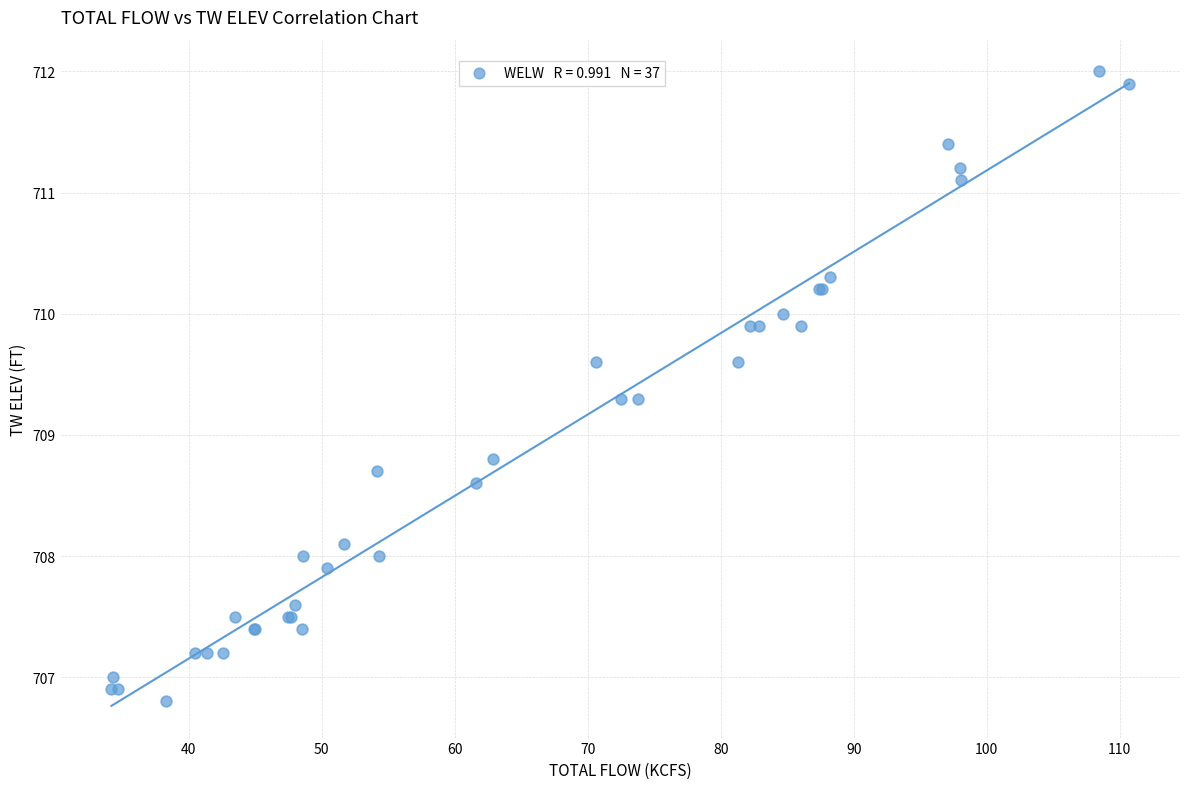

What Y value in the scatter plot is closest to 709?

708.8